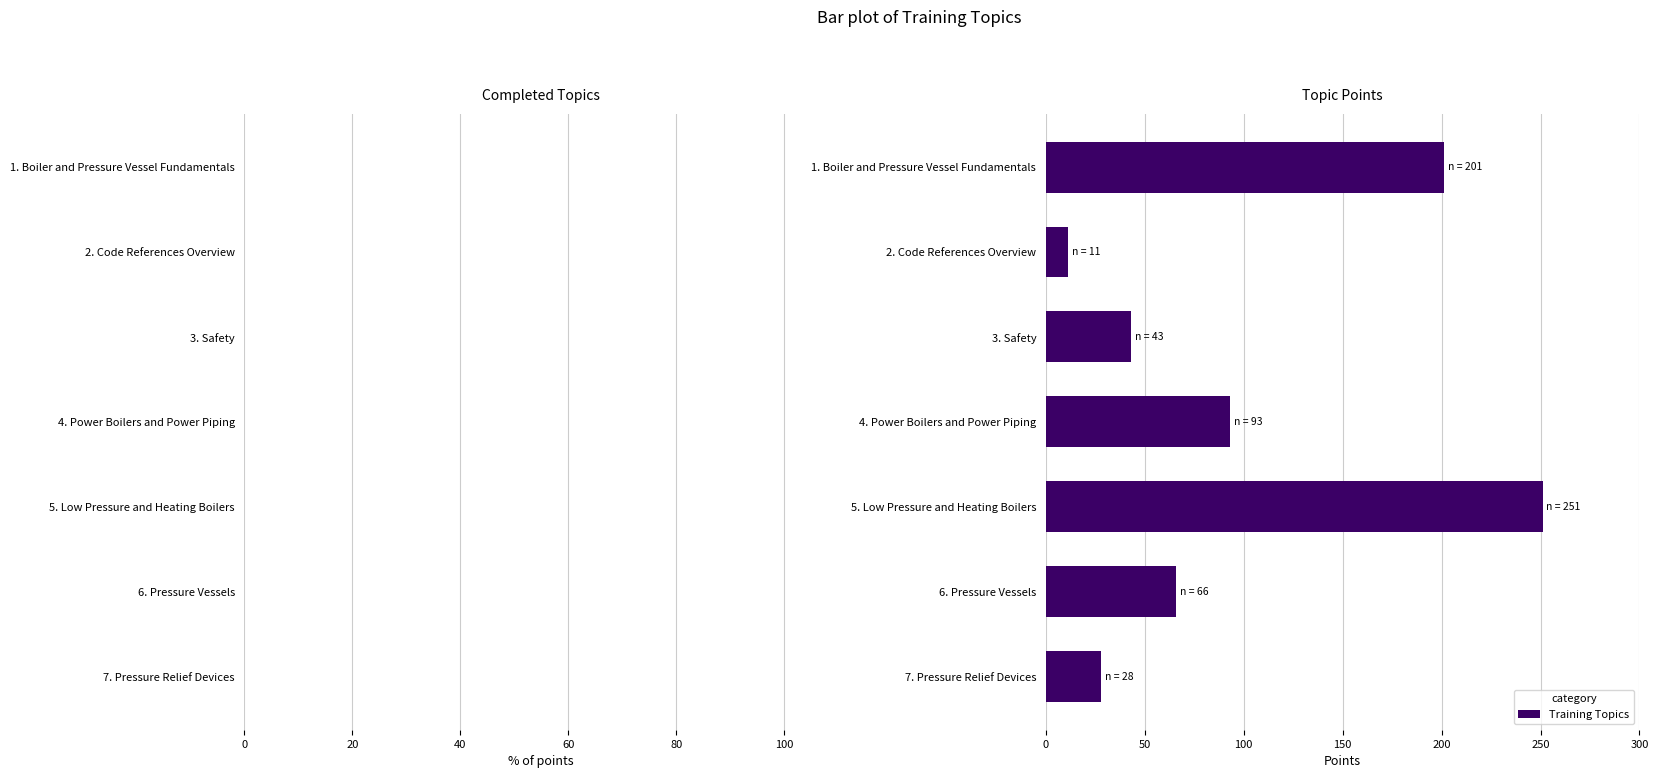

What is the change in value from 1. Boiler and Pressure Vessel Fundamentals to 6. Pressure Vessels?

-135